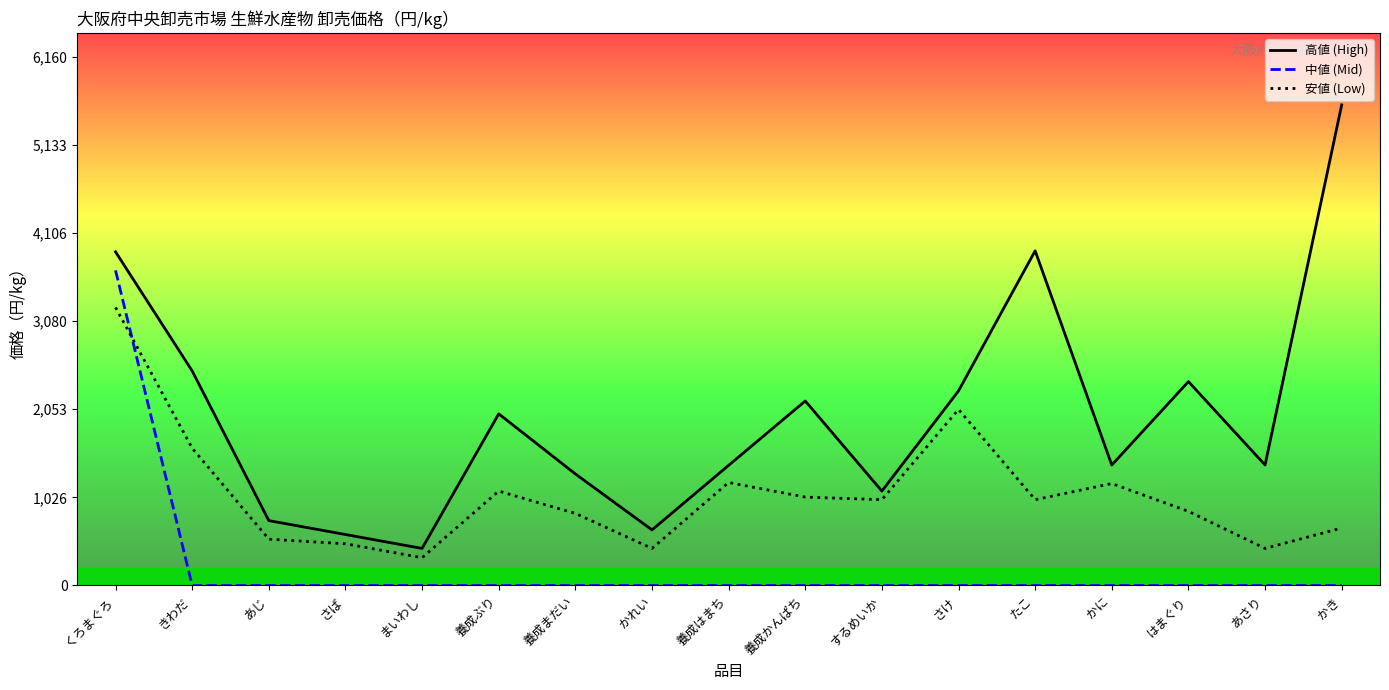

Where is 高値 (High) nearest to the value 3016?

きわだ